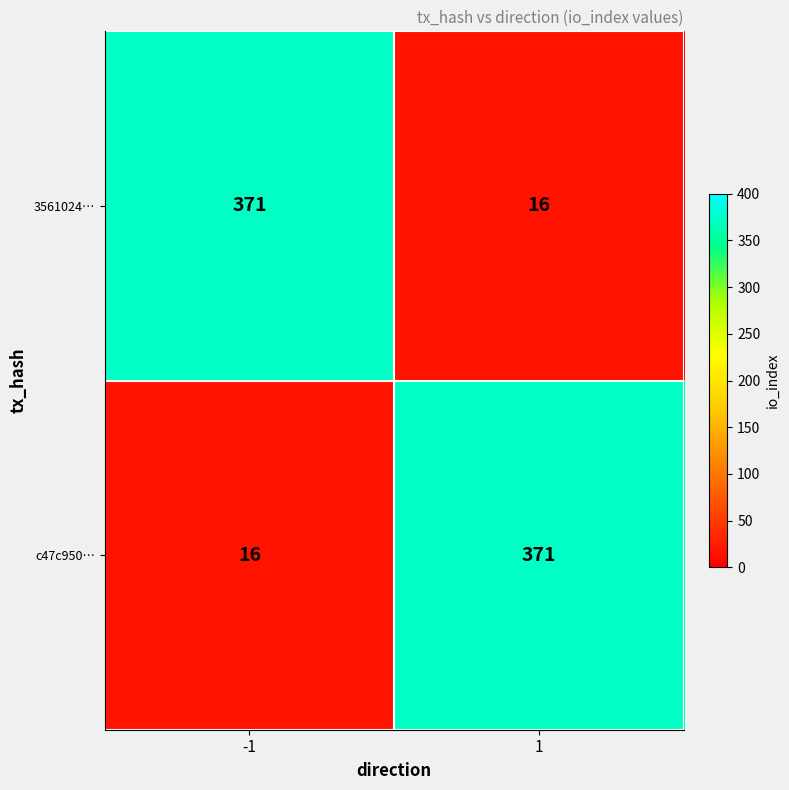

Reading left to right, what are all the values shown in this chart?

3561024…: -1=371	1=16
c47c950…: -1=16	1=371